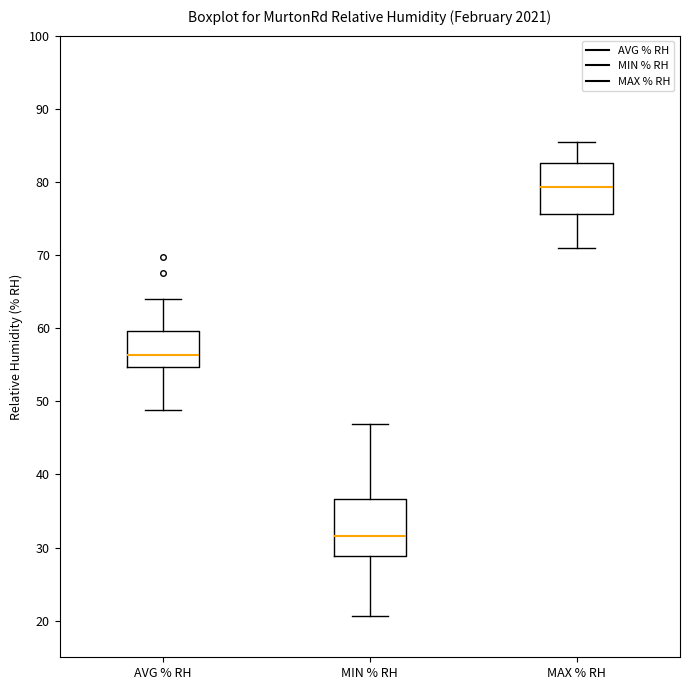

Where does the median line of the box for MIN % RH sit on the y-axis? The values are not printed on the chart, so give them approximately, as read against the axis.

32